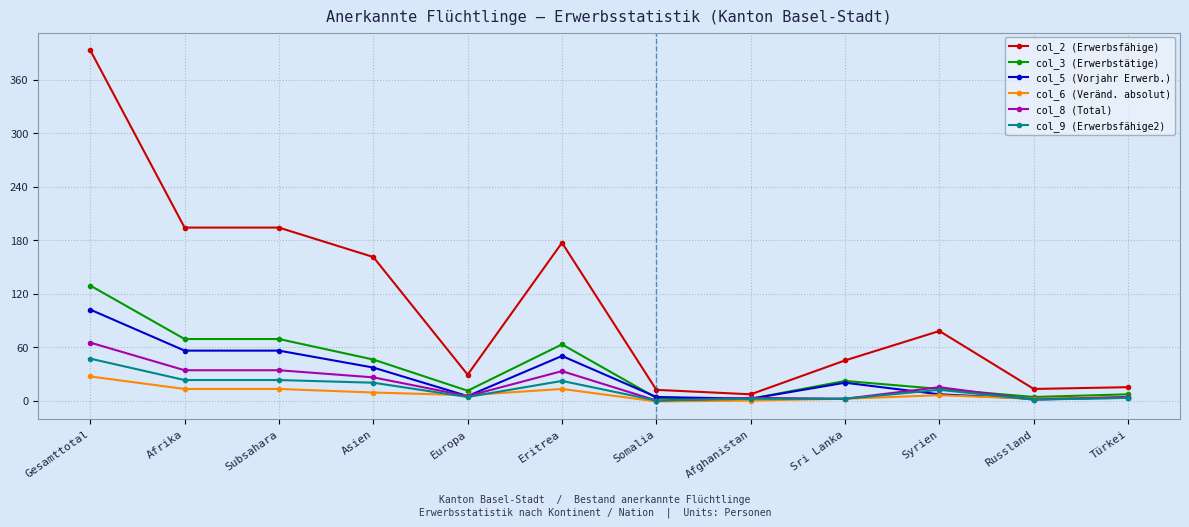

Does the chart display data point markers on the line(s)?

Yes